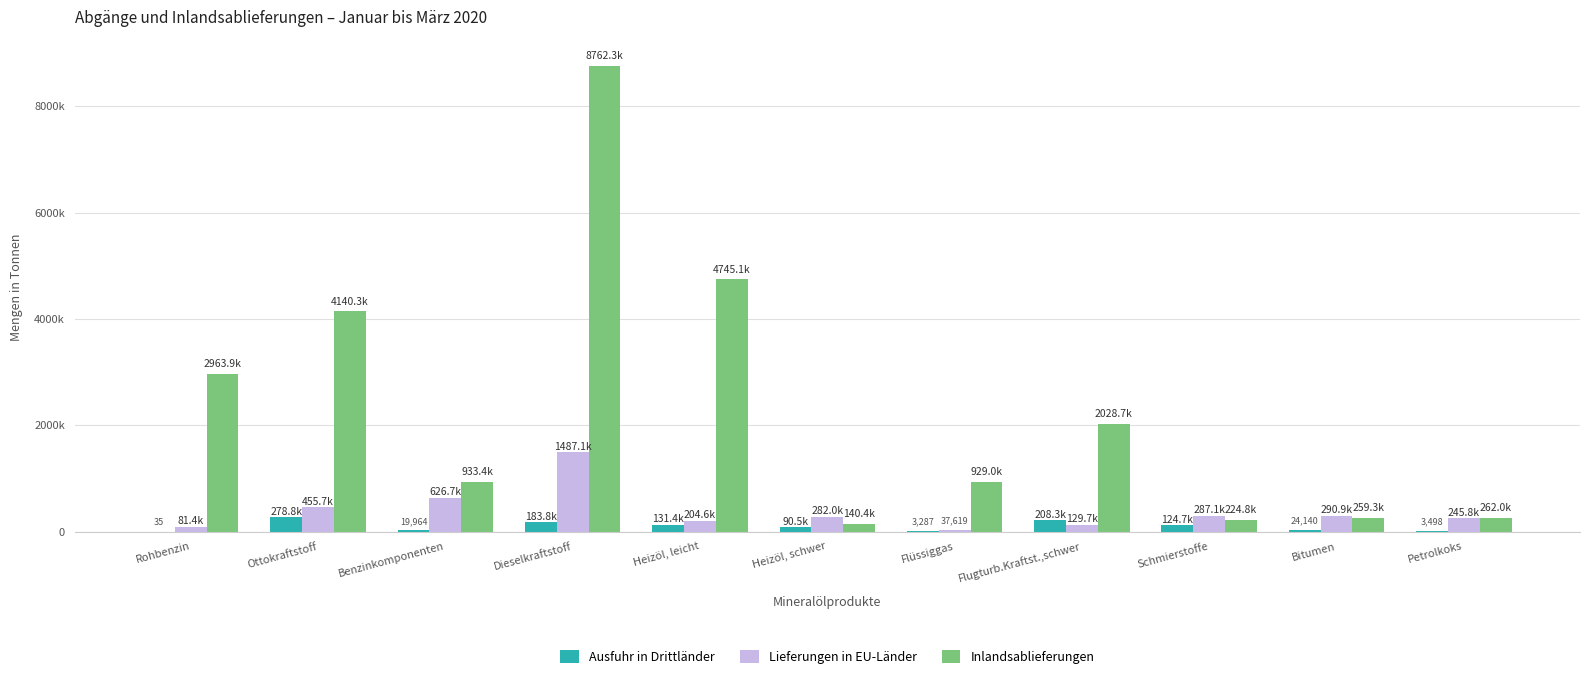

Are the bars horizontal?

No